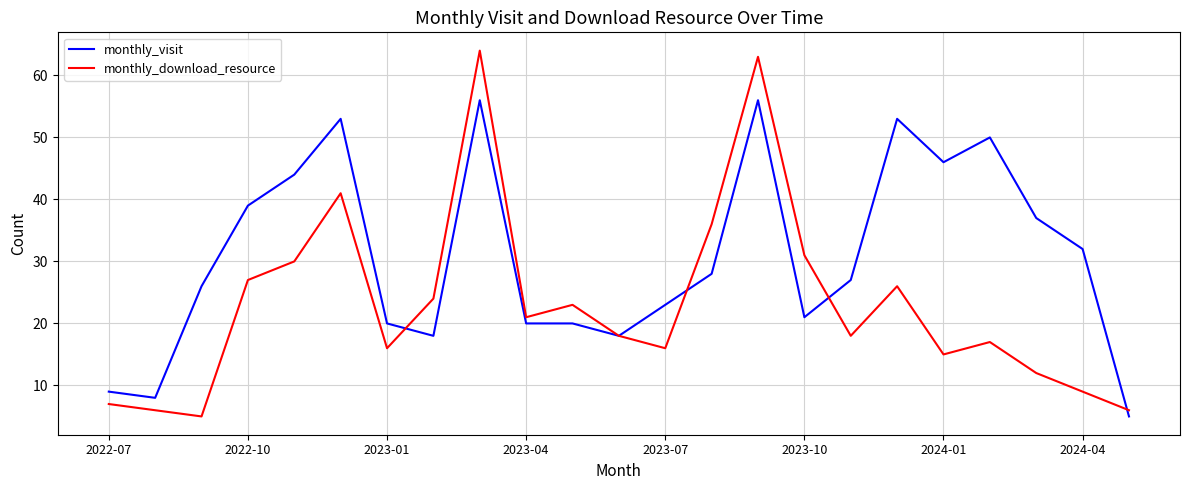

What is the maximum value shown in the chart?

64